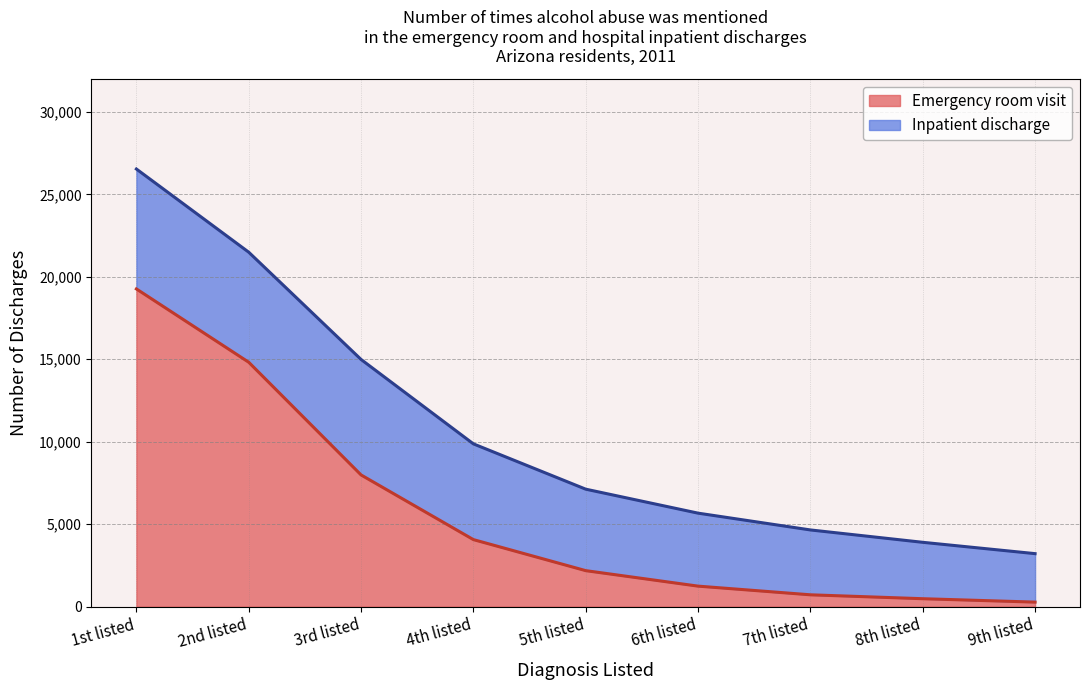

Approximately how many times larger is the value at 1st listed compared to 4th listed?

4.7